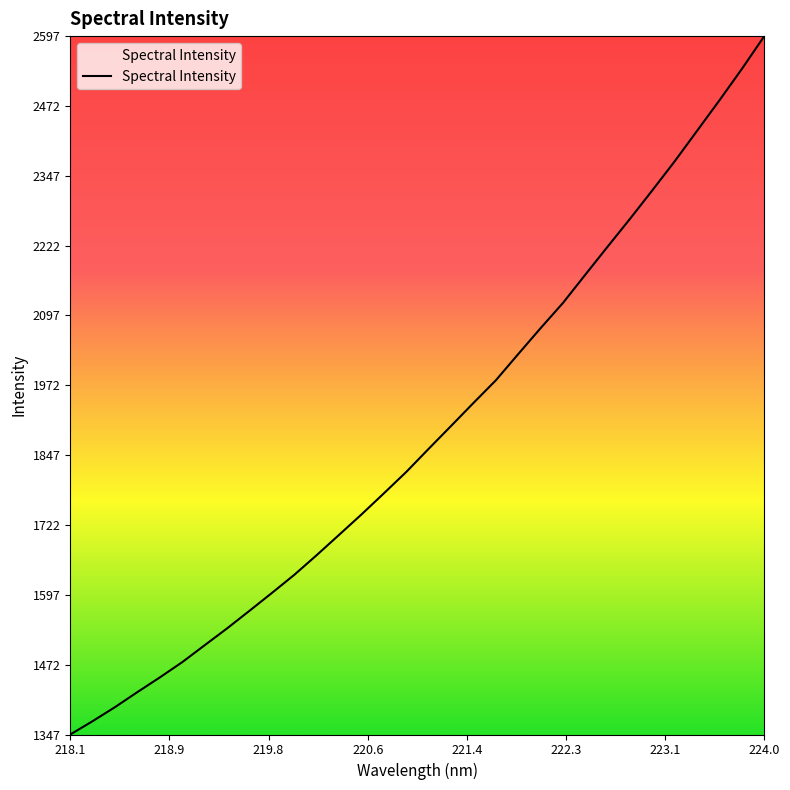

What is the difference between the maximum and minimum values?

1249.8